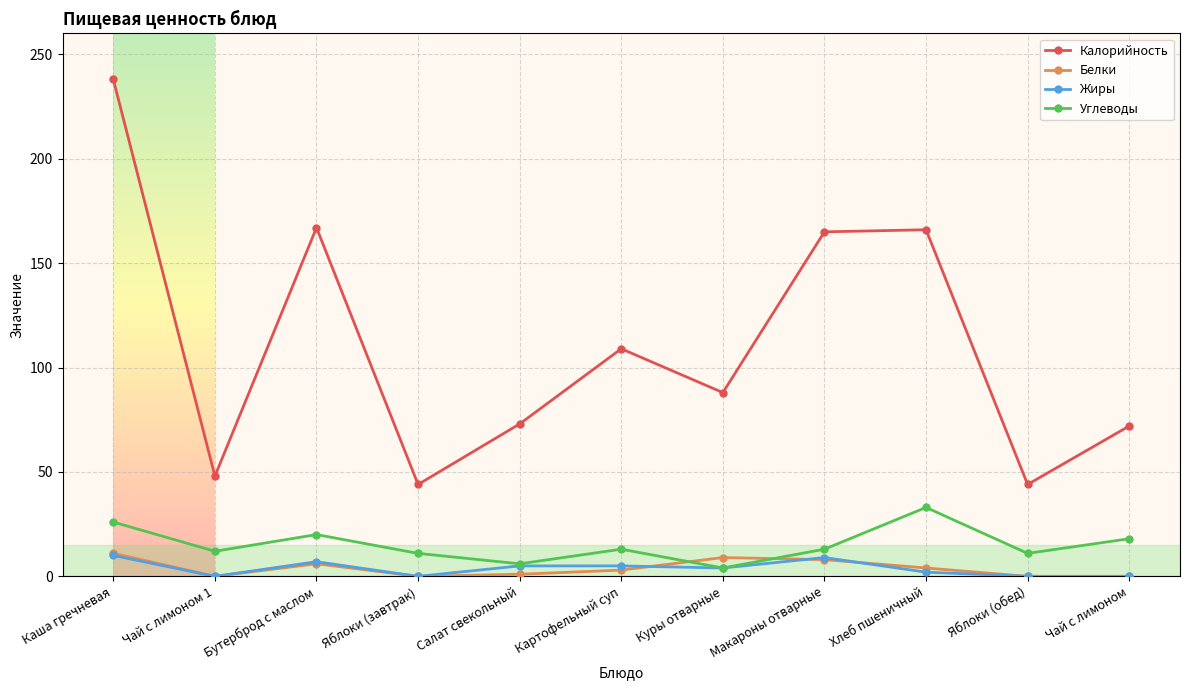

Is this an area chart (filled region under the line)?

No